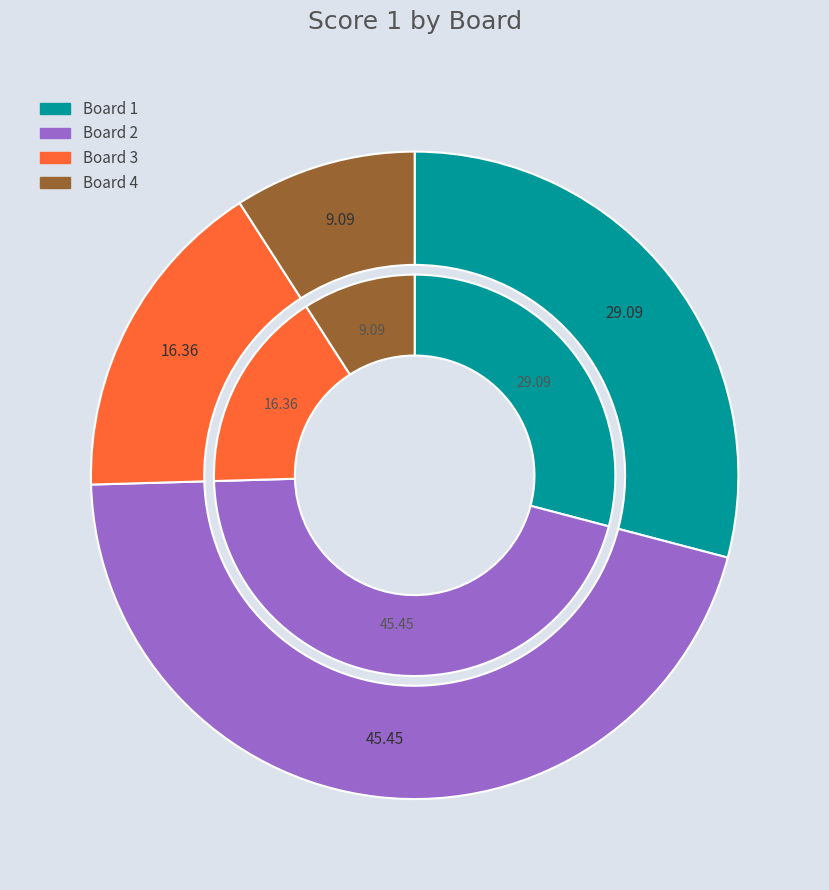

Is Board 4 the majority of the pie?

No